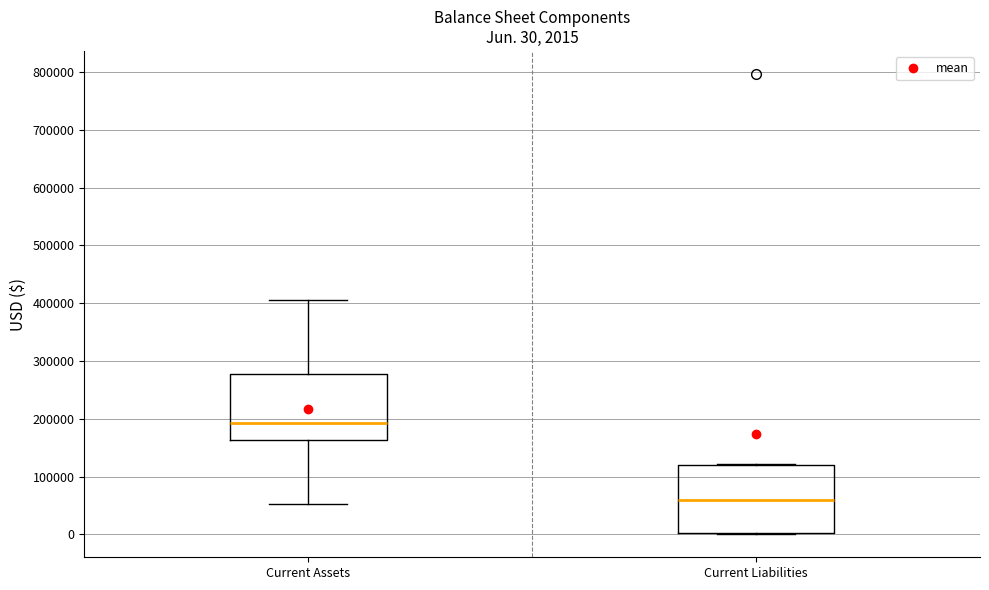

Which box has the highest median line?

Current Assets